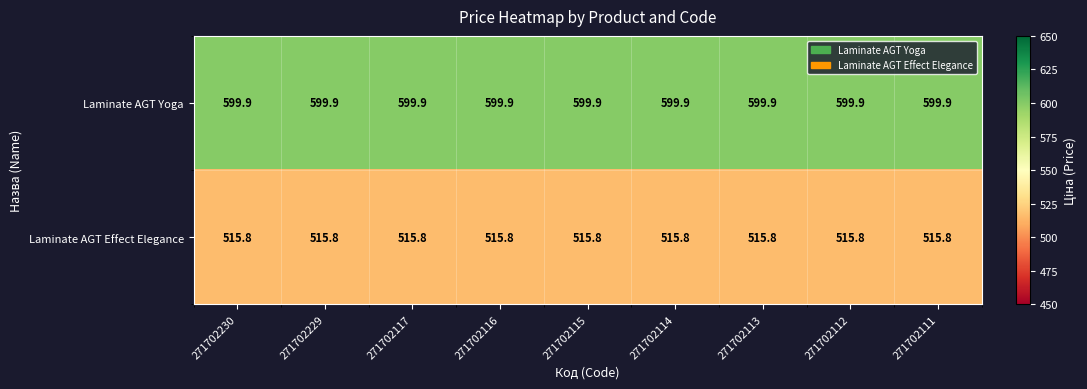

True or false: Laminate AGT Effect Elegance has a value of 724.5 at 271702229.

False